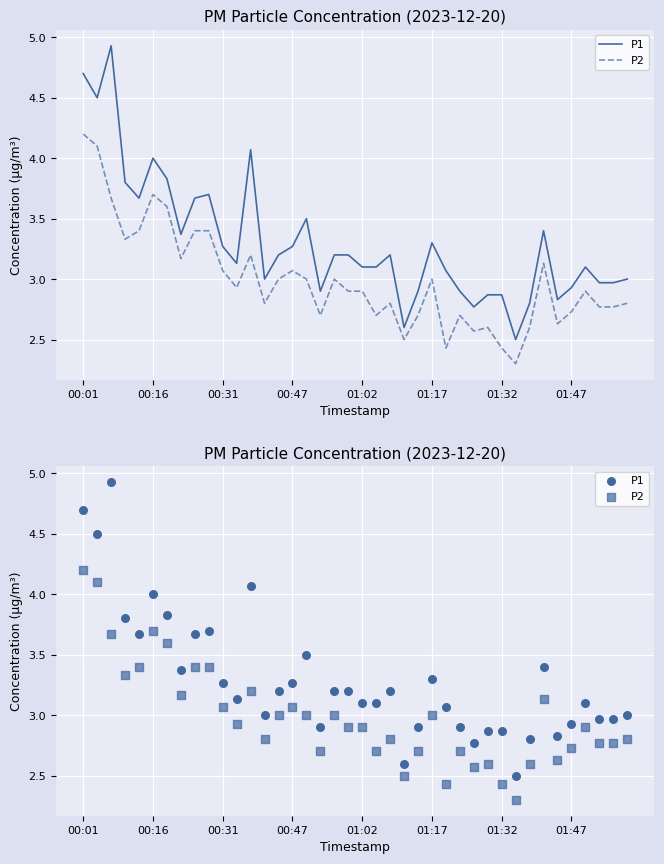

Which series reaches the minimum Y coordinate?

P2